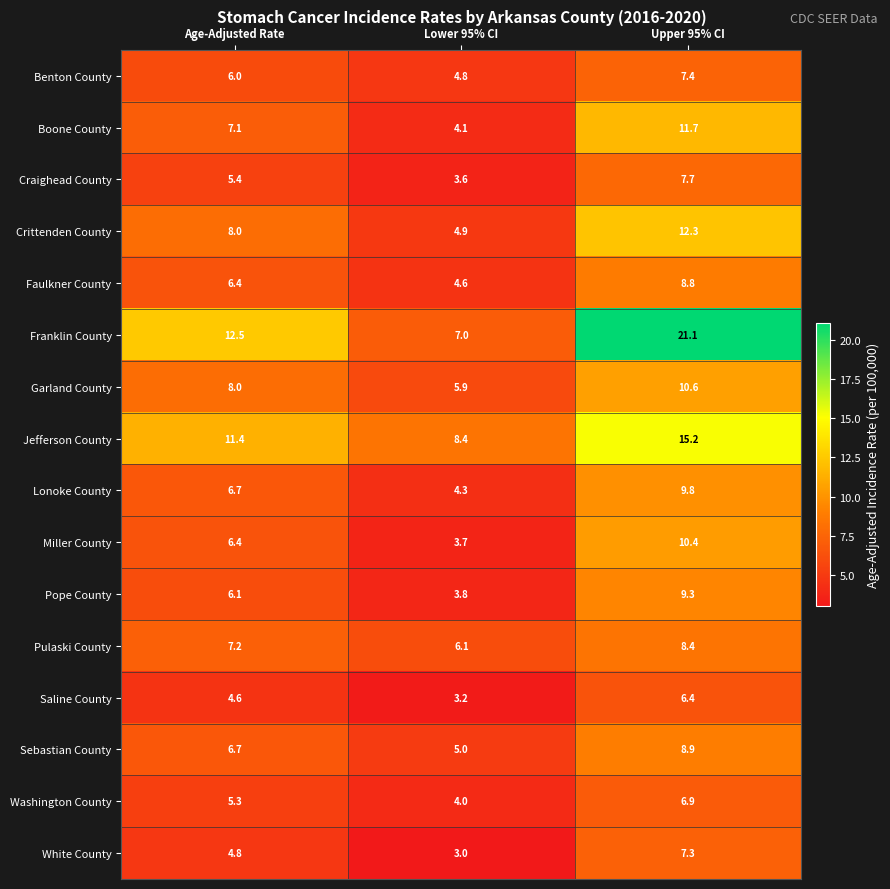

The Jefferson County series shows 19.9 at Upper 95% CI. True or false?

False